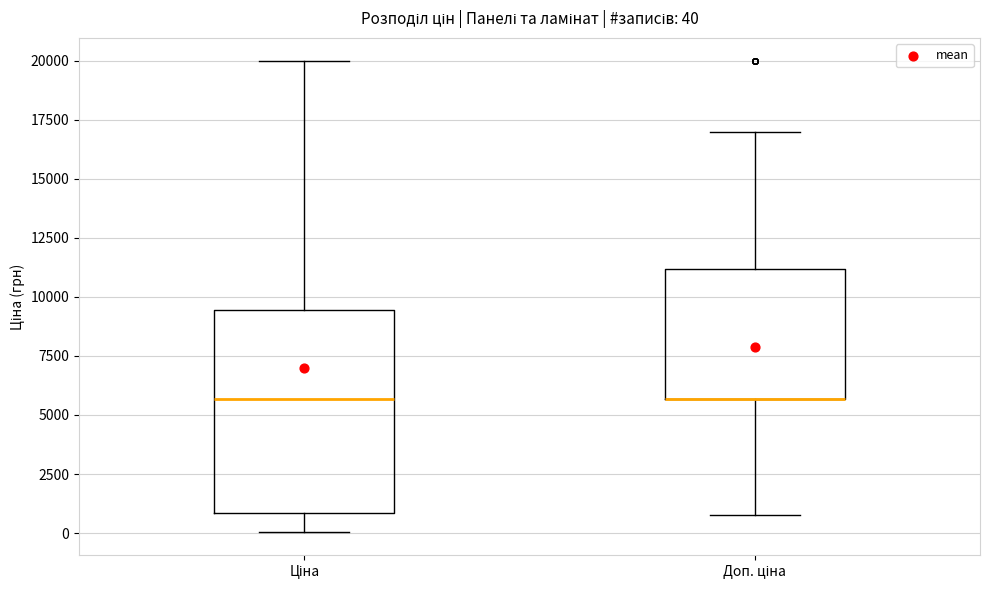

Comparing the boxes themselves (not the whiskers), which one is the tallest?

Ціна